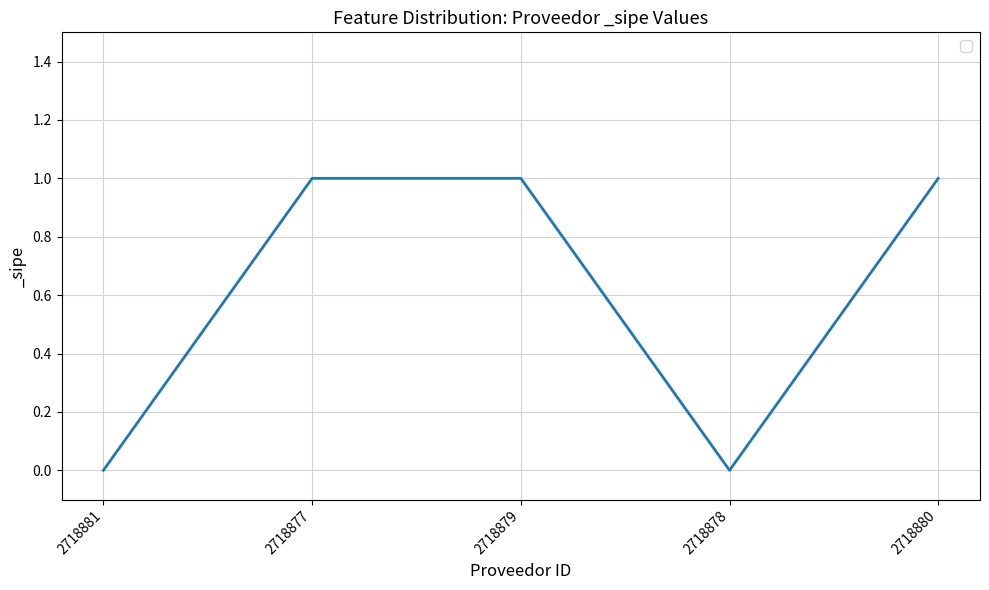

Reading right to left, what are all the values shown in this chart?

2718880=1	2718878=0	2718879=1	2718877=1	2718881=0